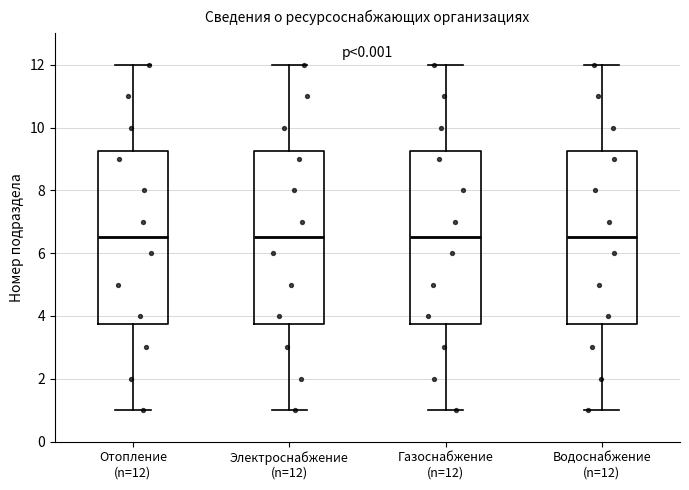

Where does the upper whisker of the box for Водоснабжение (n=12) end on the y-axis? The values are not printed on the chart, so give them approximately, as read against the axis.

12.0